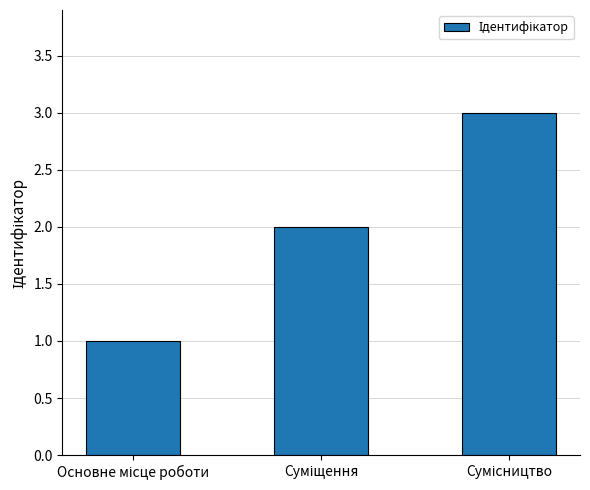

What is the maximum value shown in the chart?

3